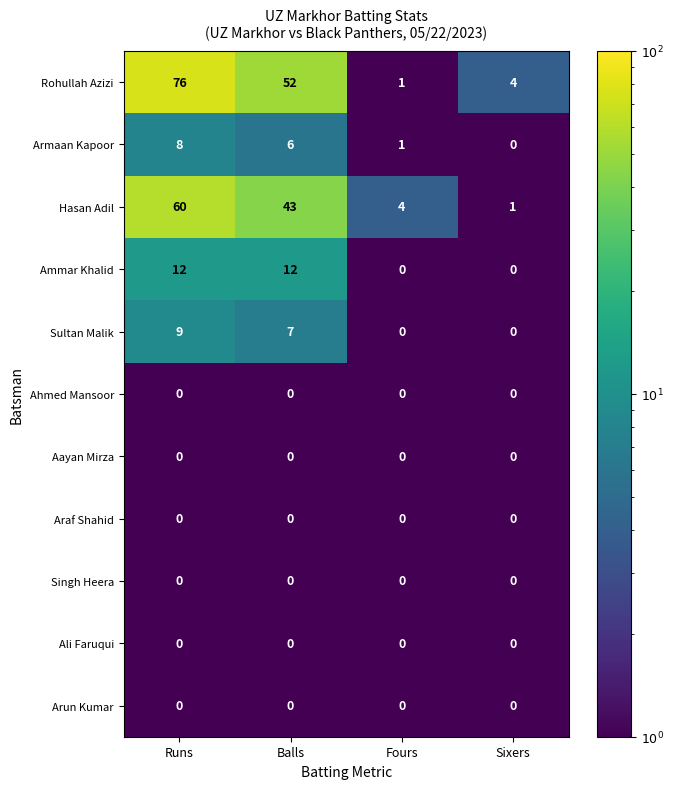

True or false: Ammar Khalid has a value of 12 at Runs.

True